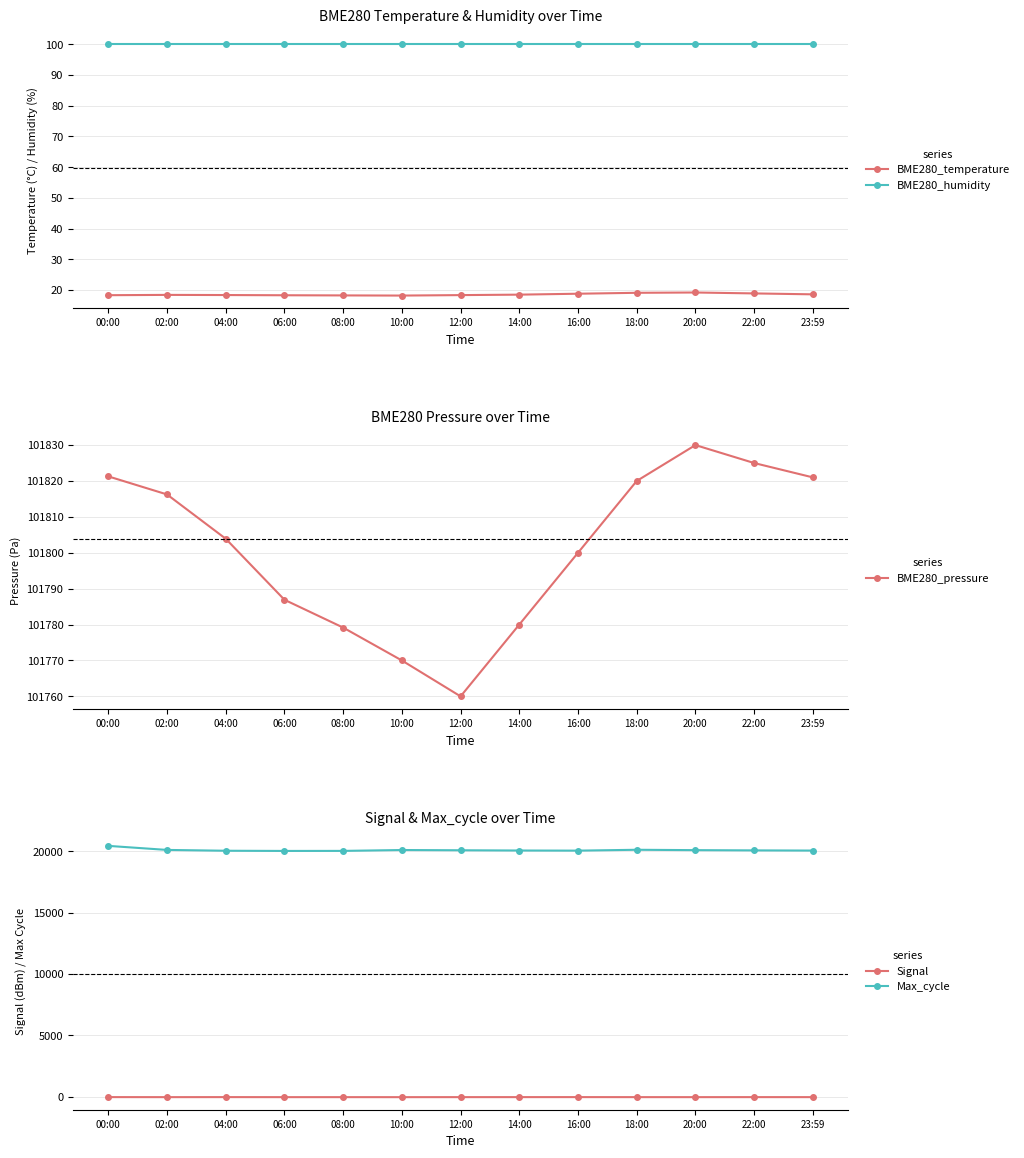

What is the difference between the second highest and minimum values in the Max_cycle series?

95